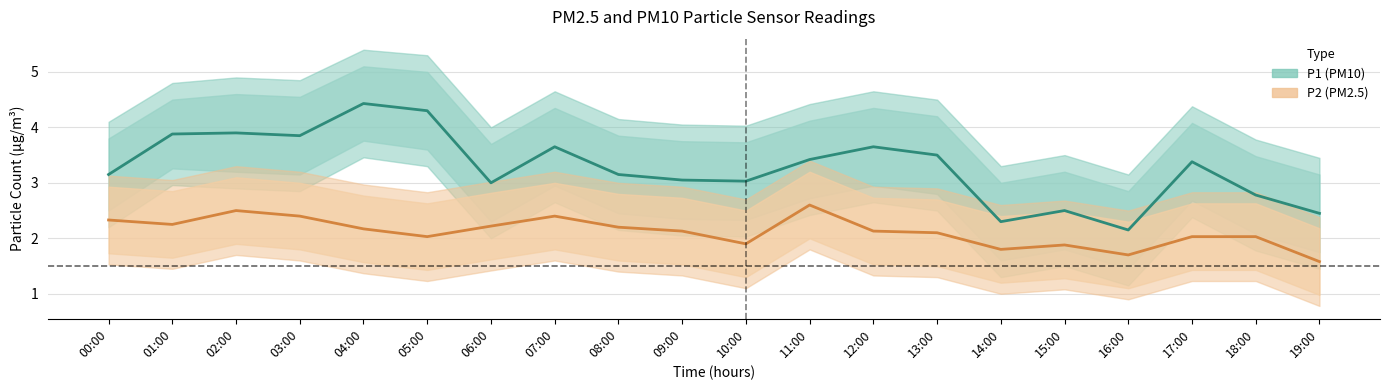

At how many categories does at least one series exceed 3?

14